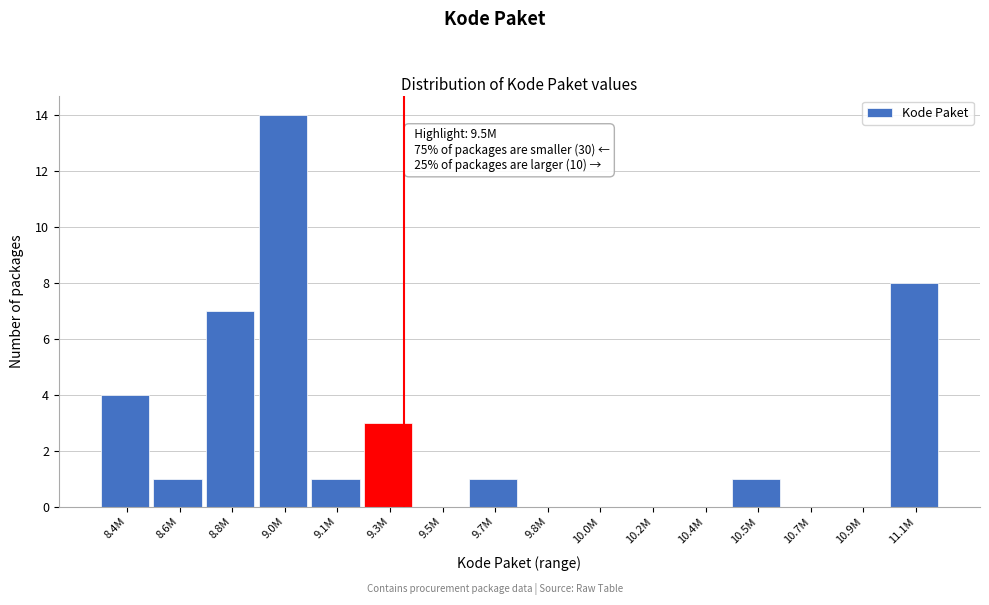

Reading left to right, list all the values displayed in this chart.

8.4M=4	8.6M=1	8.8M=7	9.0M=14	9.1M=1	9.3M=3	9.5M=0	9.7M=1	9.8M=0	10.0M=0	10.2M=0	10.4M=0	10.5M=1	10.7M=0	10.9M=0	11.1M=8